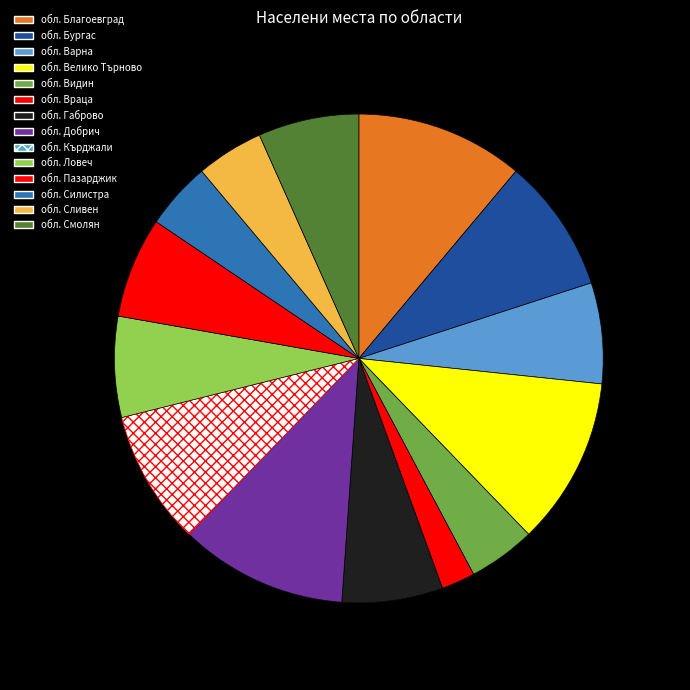

To the nearest percent, what is the difference between the largest and smallest slice percentages?

9%